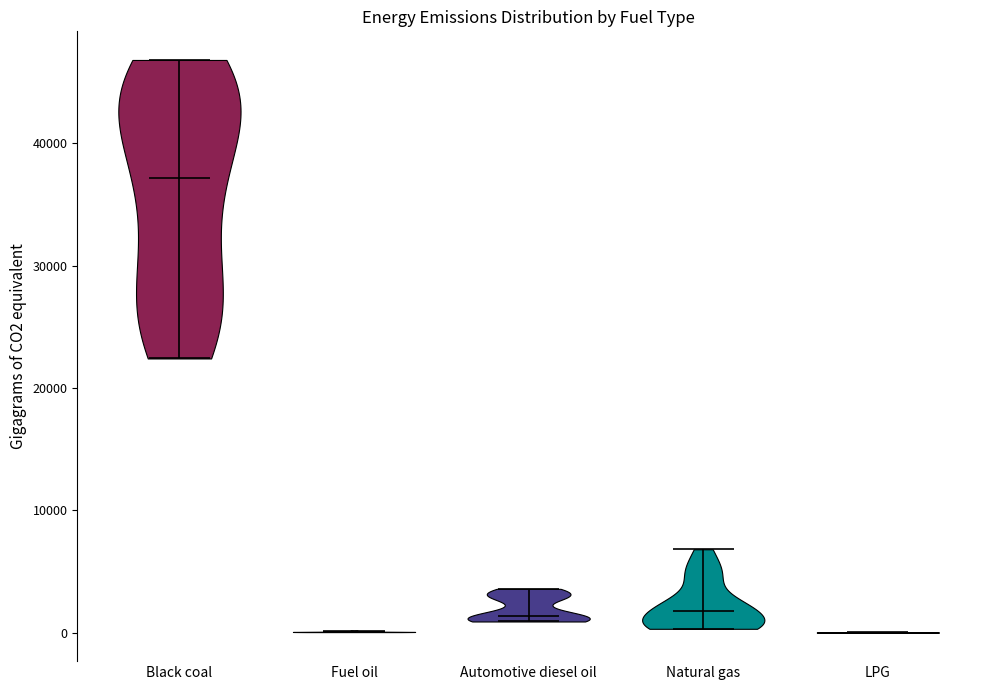

Reading left to right, read every violin against the y-axis: where its median line is, and the lowest and highest points it reaches. The values are not printed on the chart, so give them approximately, as read against the axis.

Black coal: median line 37000, lowest point 22000, highest point 47000
Fuel oil: median line 0, lowest point 0, highest point 0
Automotive diesel oil: median line 1000, lowest point 1000, highest point 4000
Natural gas: median line 2000, lowest point 0, highest point 7000
LPG: median line 0, lowest point 0, highest point 0